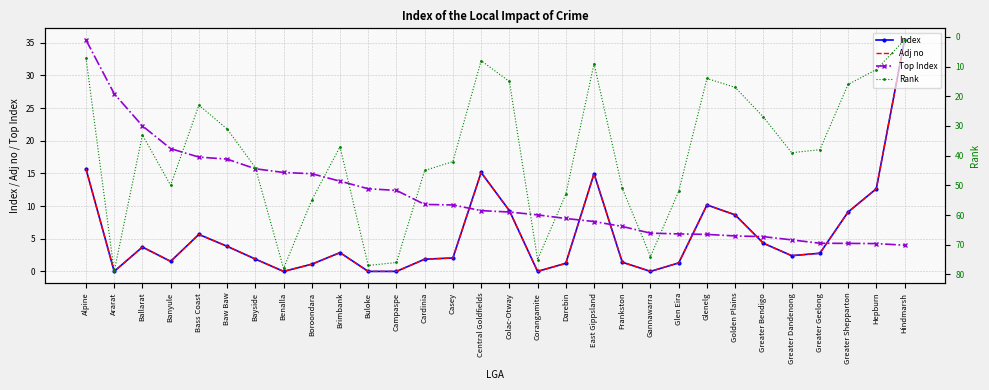

At how many categories does at least one series exceed 71?

6